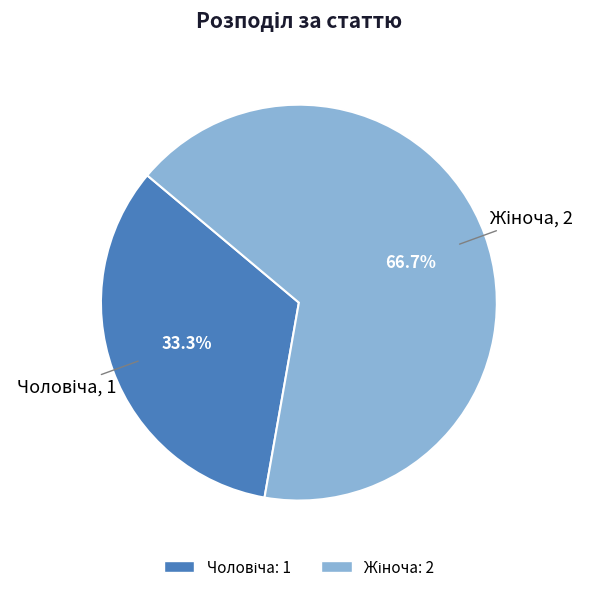

How many slices are in this pie chart?

2